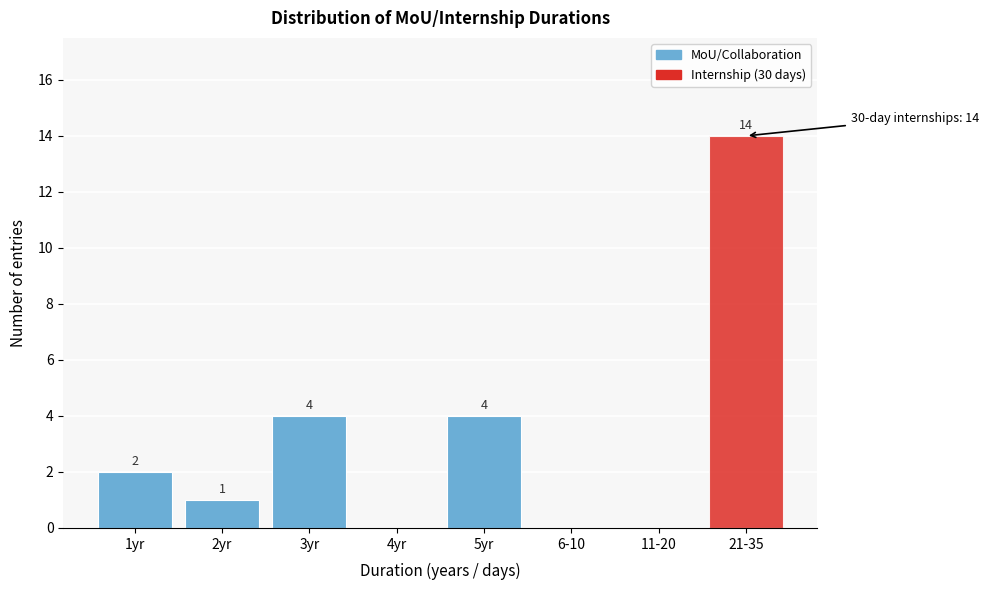

Reading right to left, what are all the values shown in this chart?

21-35=14	11-20=0	6-10=0	5yr=4	4yr=0	3yr=4	2yr=1	1yr=2